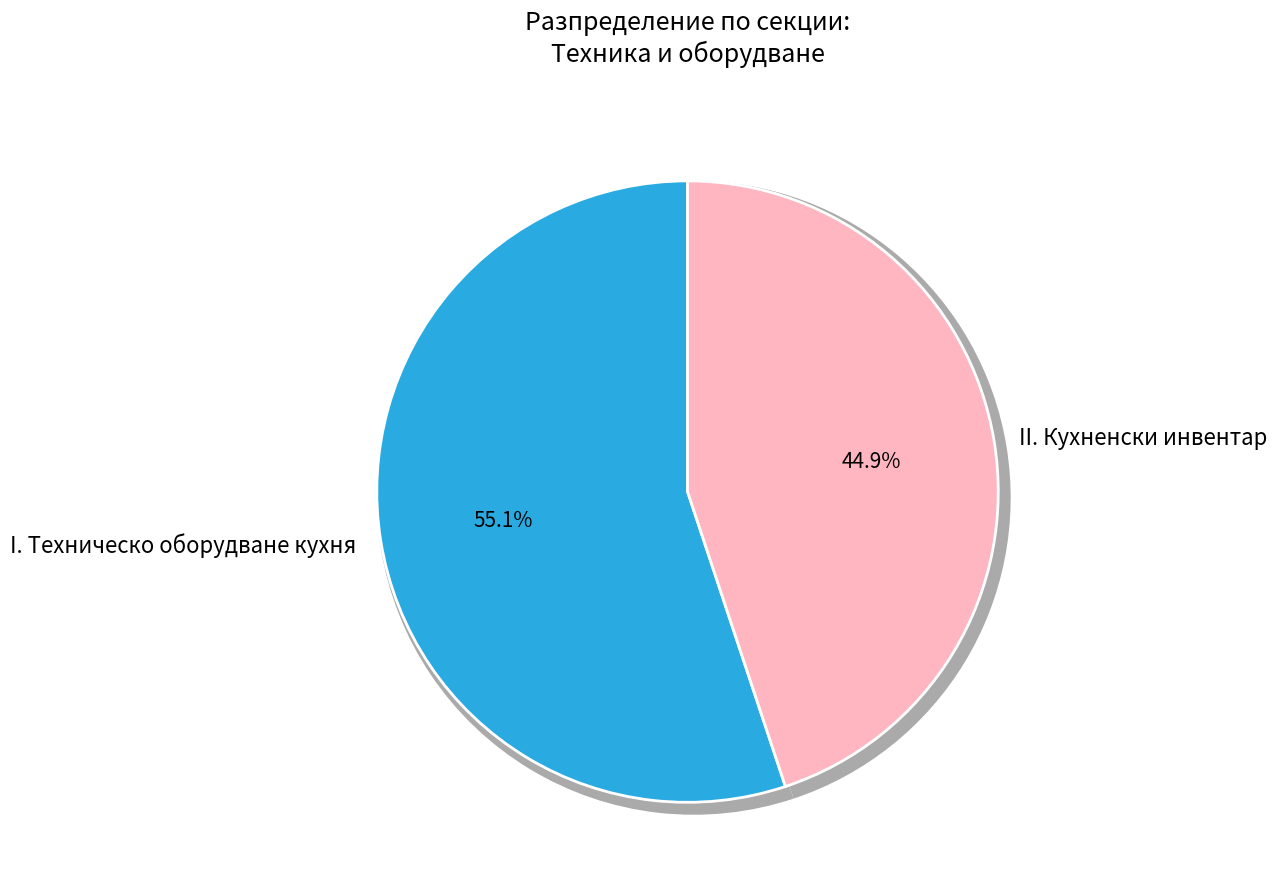

To the nearest percent, what is the difference between the largest and smallest slice percentages?

10%